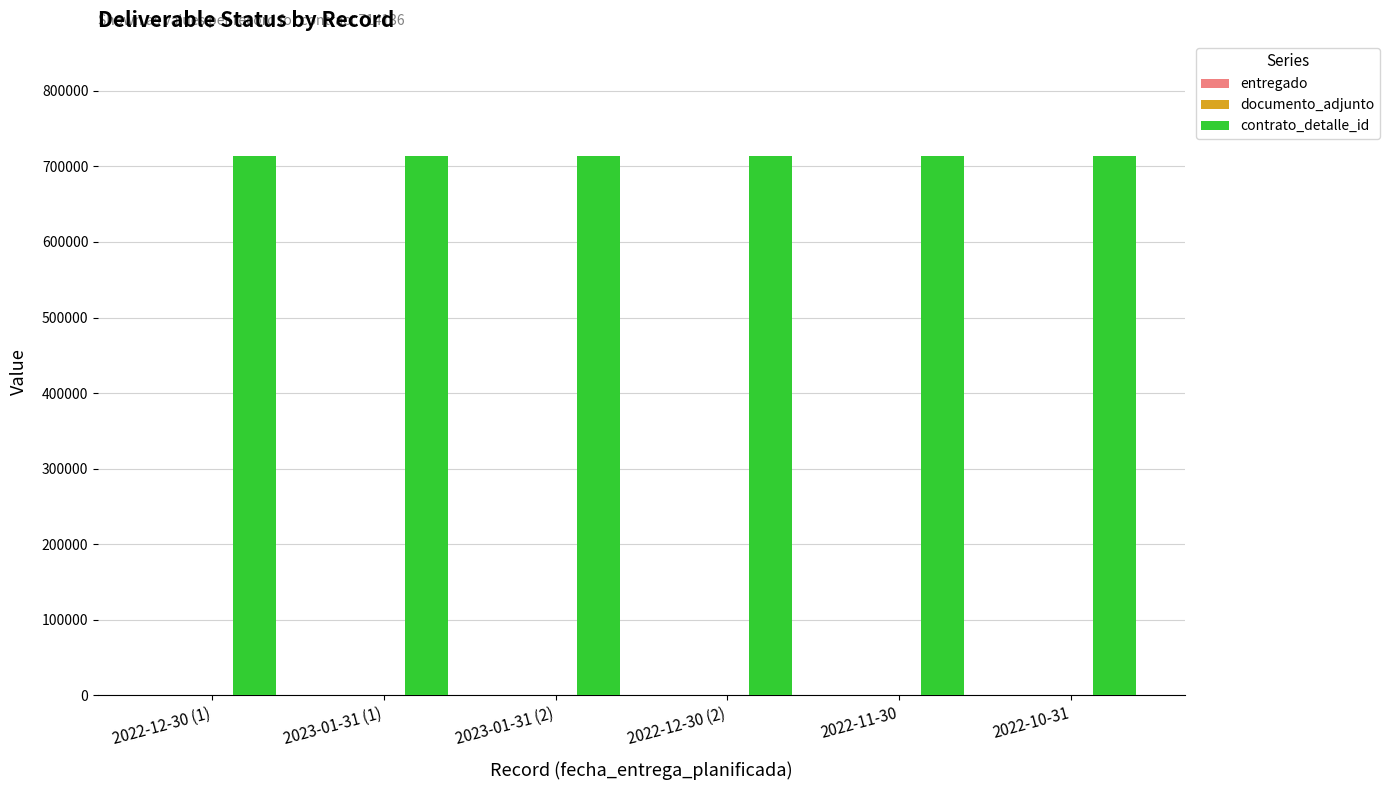

The value of contrato_detalle_id at 2022-10-31 is 1226127. True or false?

False